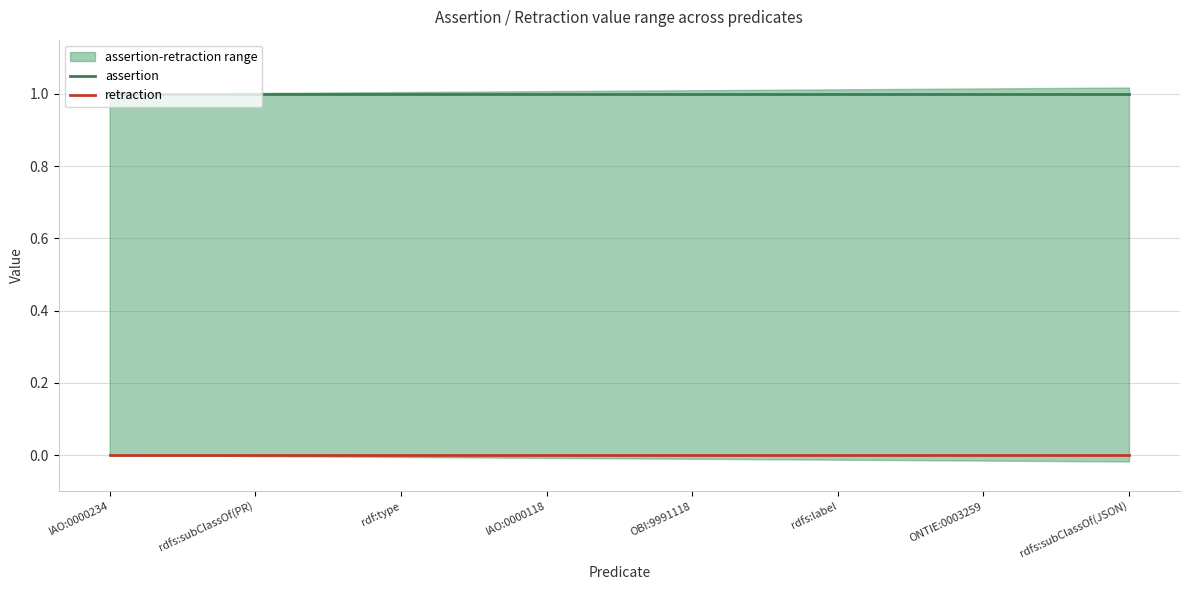

True or false: retraction and assertion cross at least once.

False